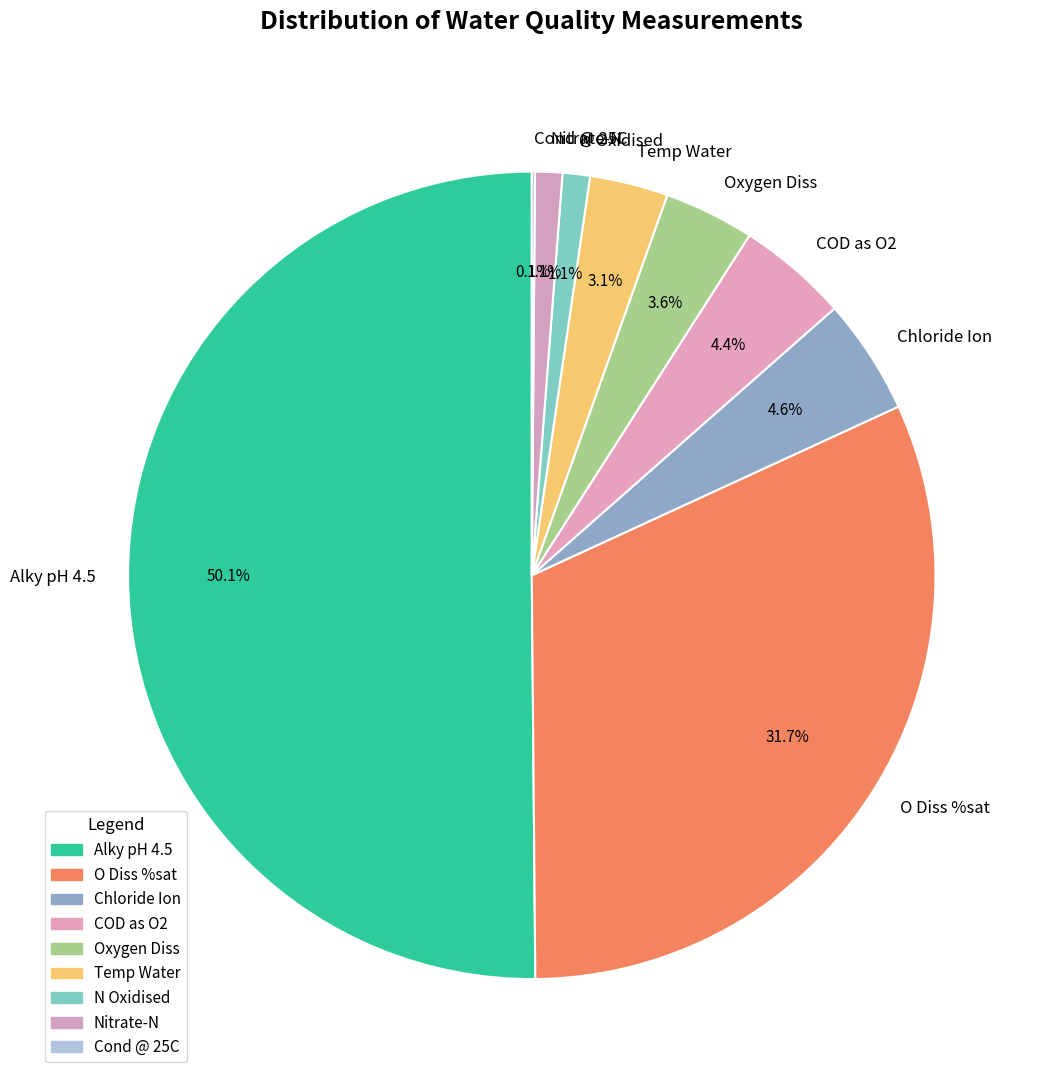

Which category accounts for the majority?

Alky pH 4.5